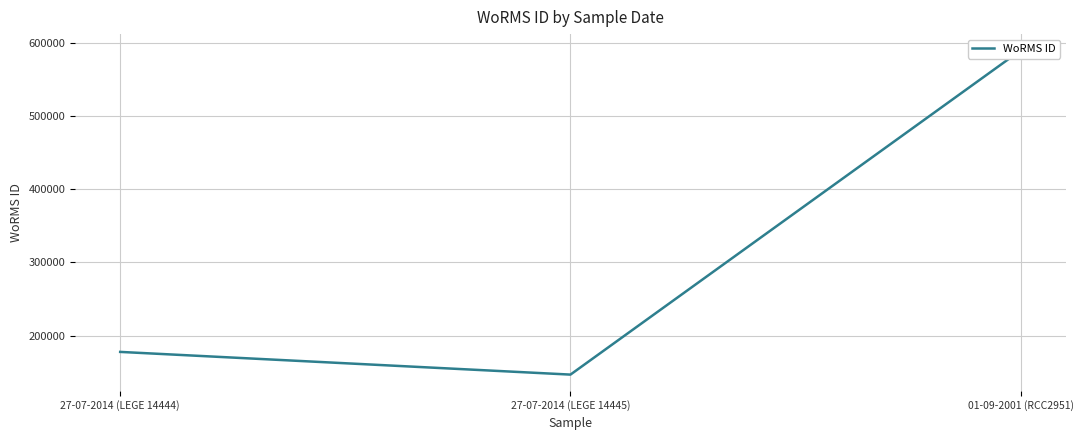

Reading left to right, what are all the values shown in this chart?

177615	146547	590432